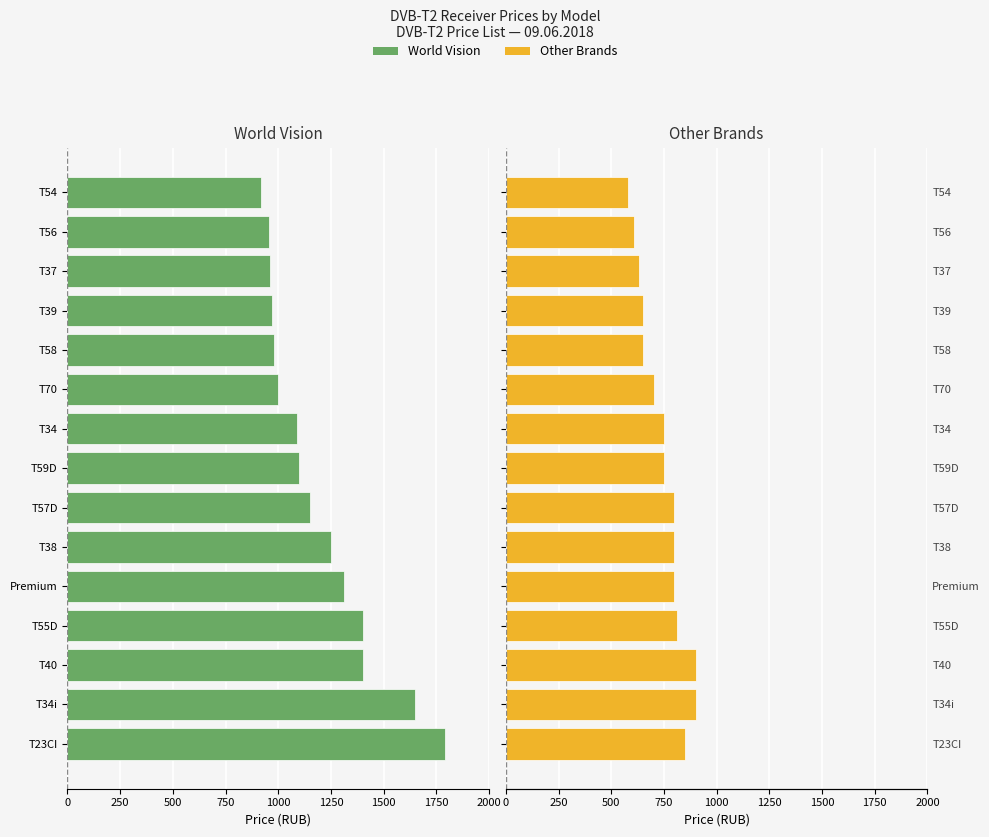

What is the value of the World Vision bar at the 1st from the left?

1790